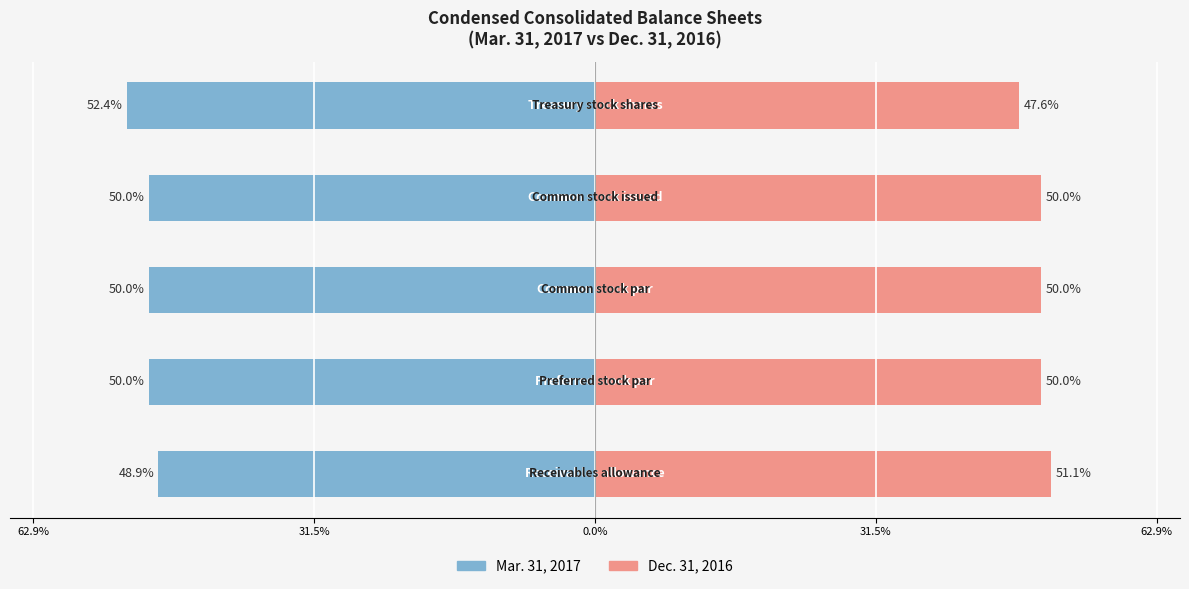

Which series has the widest spread of values?

Mar. 31, 2017